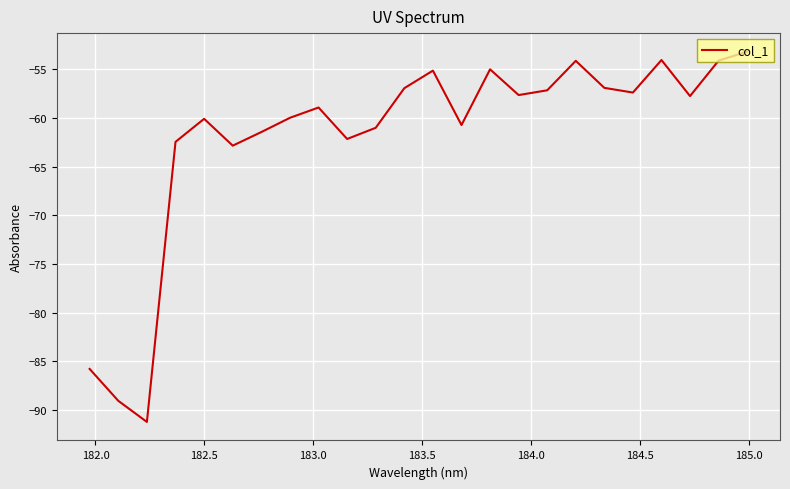

What is the maximum value shown in the chart?

-53.2